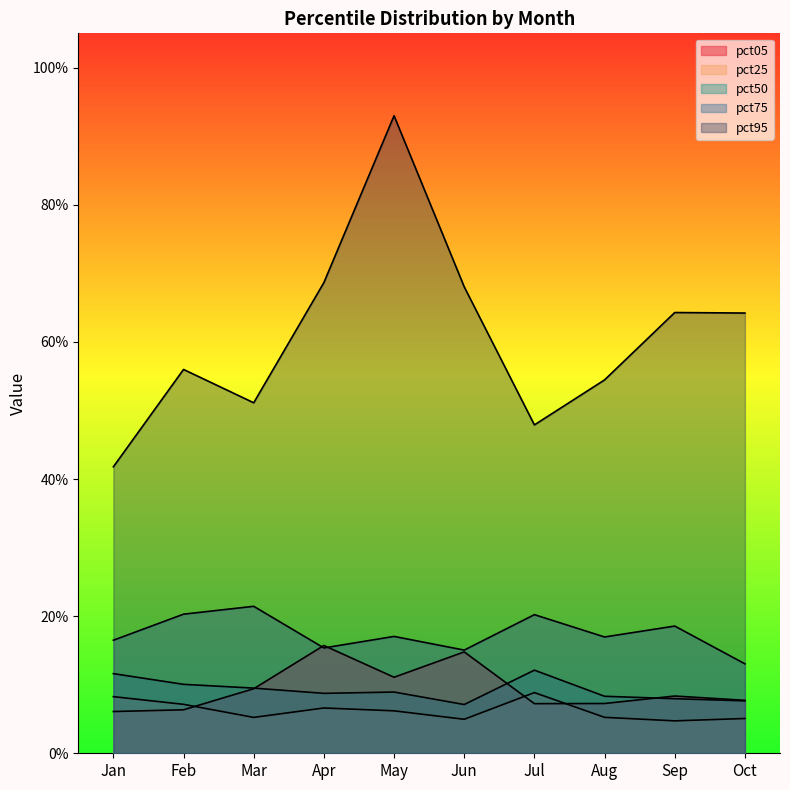

Count the number of categories in the chart.

10